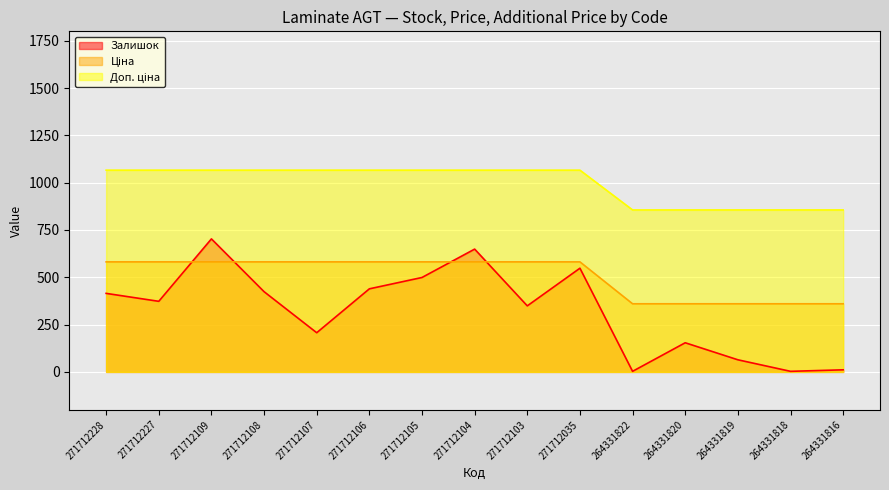

What is the value of the Доп. ціна point at the 7th from the left?

1066.3